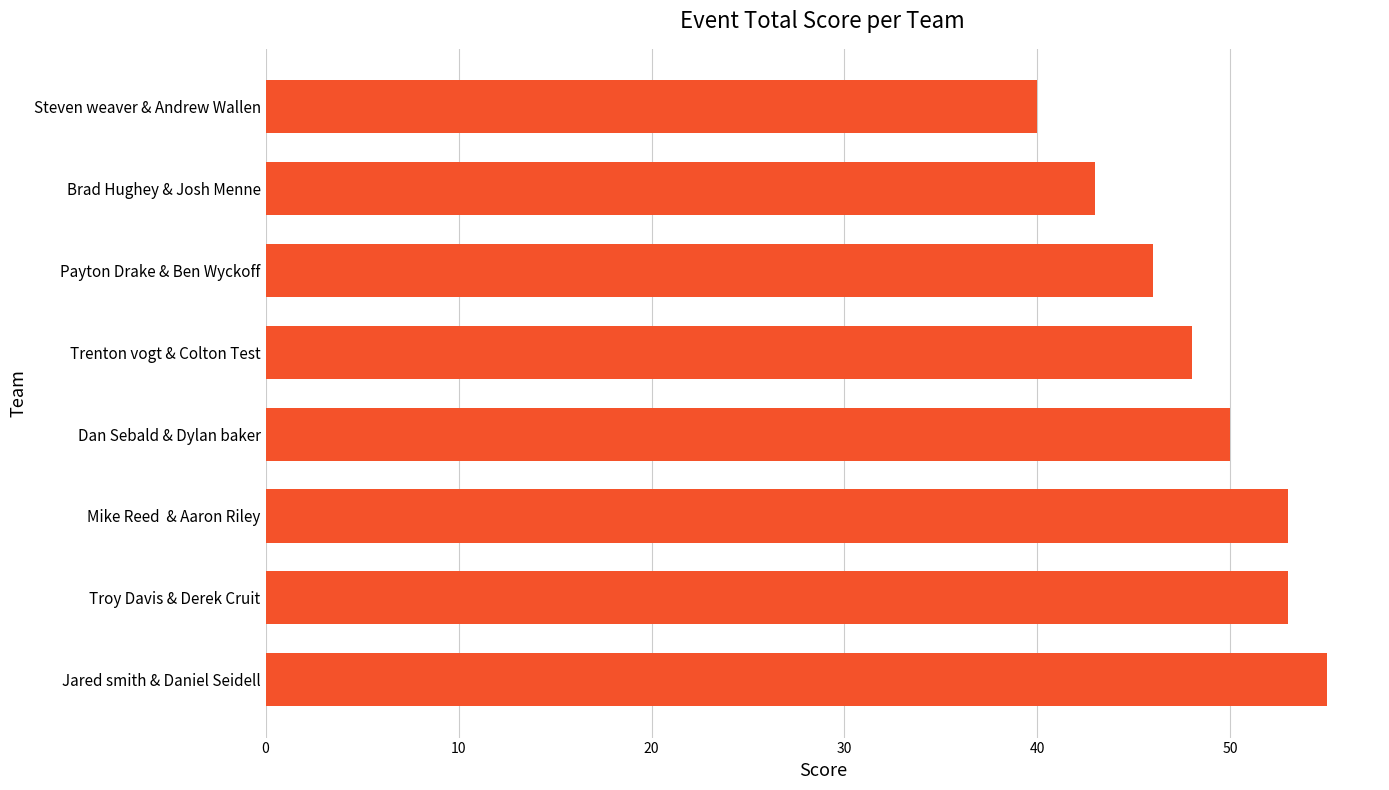

What value does the data have at Troy Davis & Derek Cruit?

53